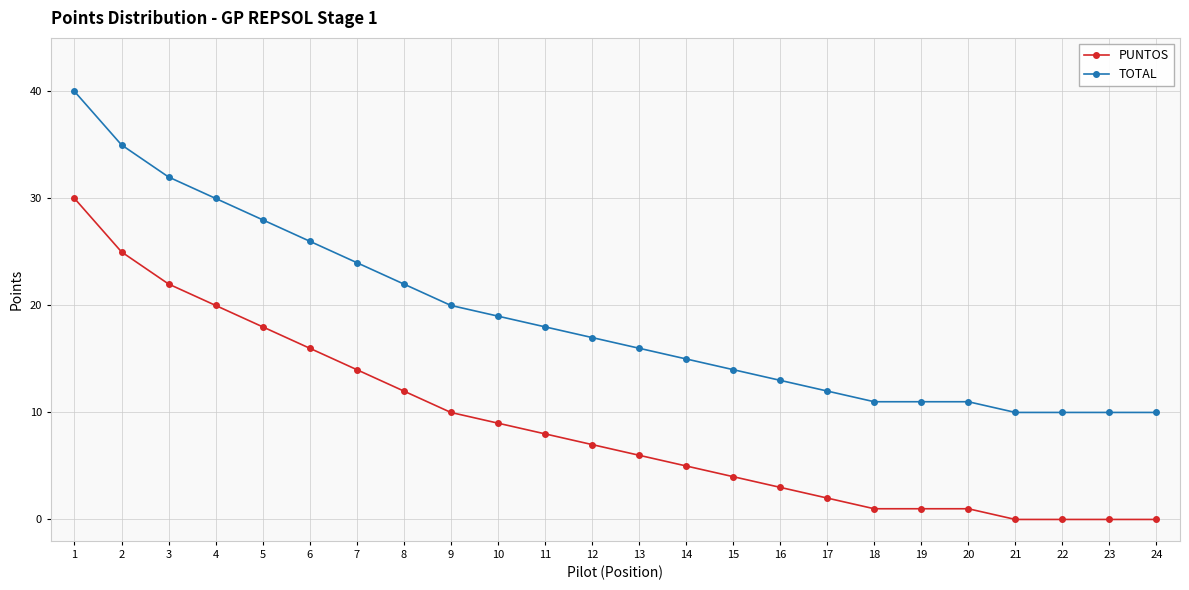

True or false: TOTAL has a value of 18 at 15.

False